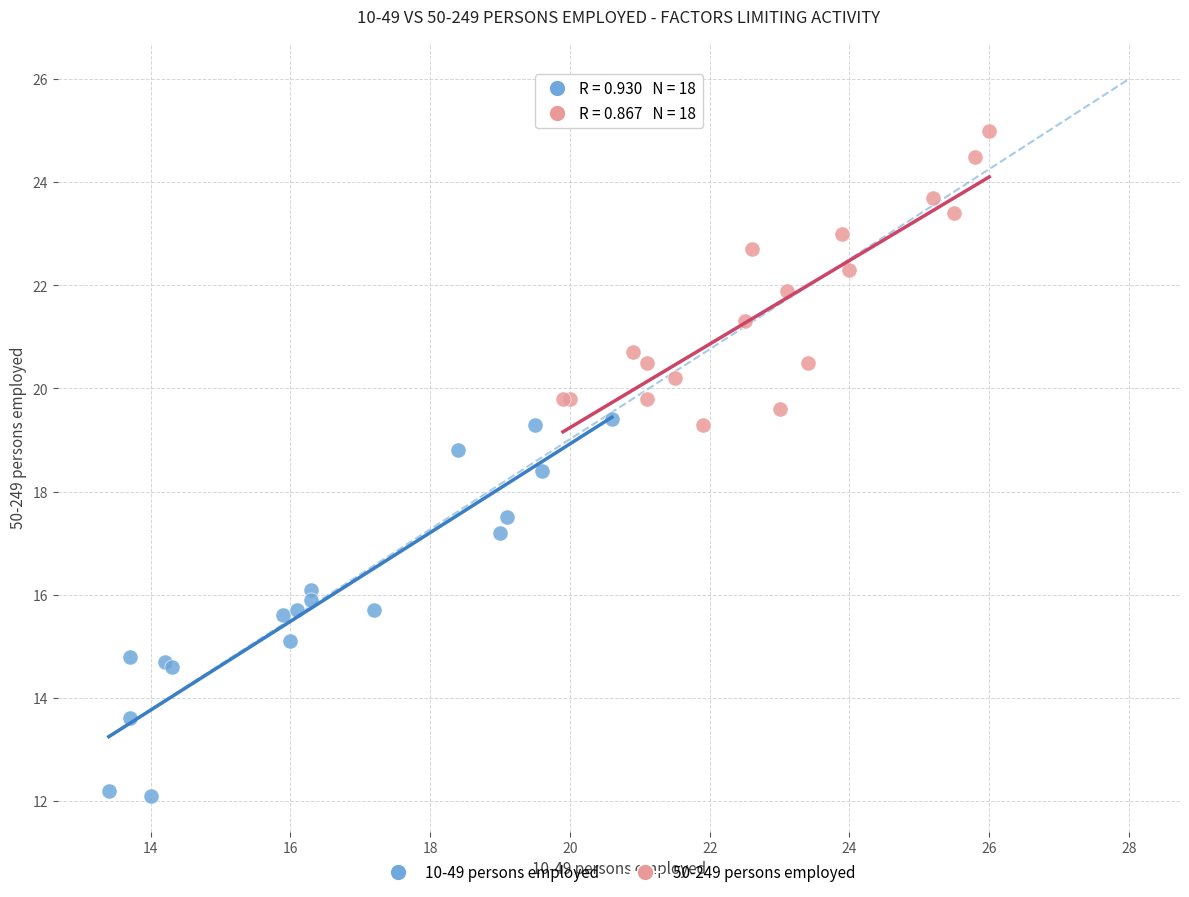

Which series reaches the minimum Y coordinate?

10-49 persons employed